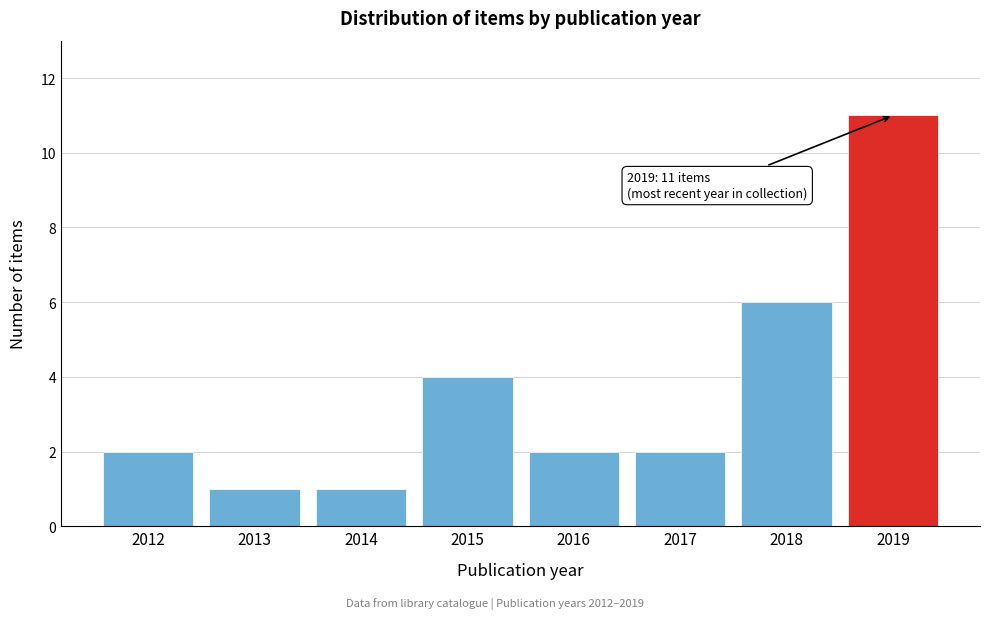

Reading right to left, transcribe all the data shown in this chart.

2019=11	2018=6	2017=2	2016=2	2015=4	2014=1	2013=1	2012=2